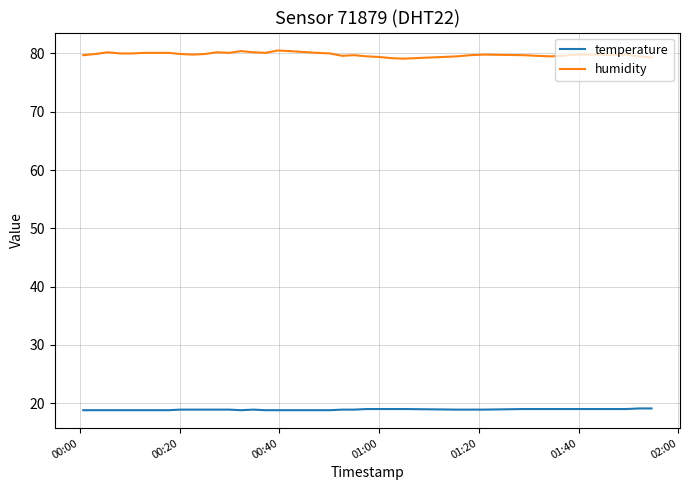

What is the minimum value for humidity?

79.1